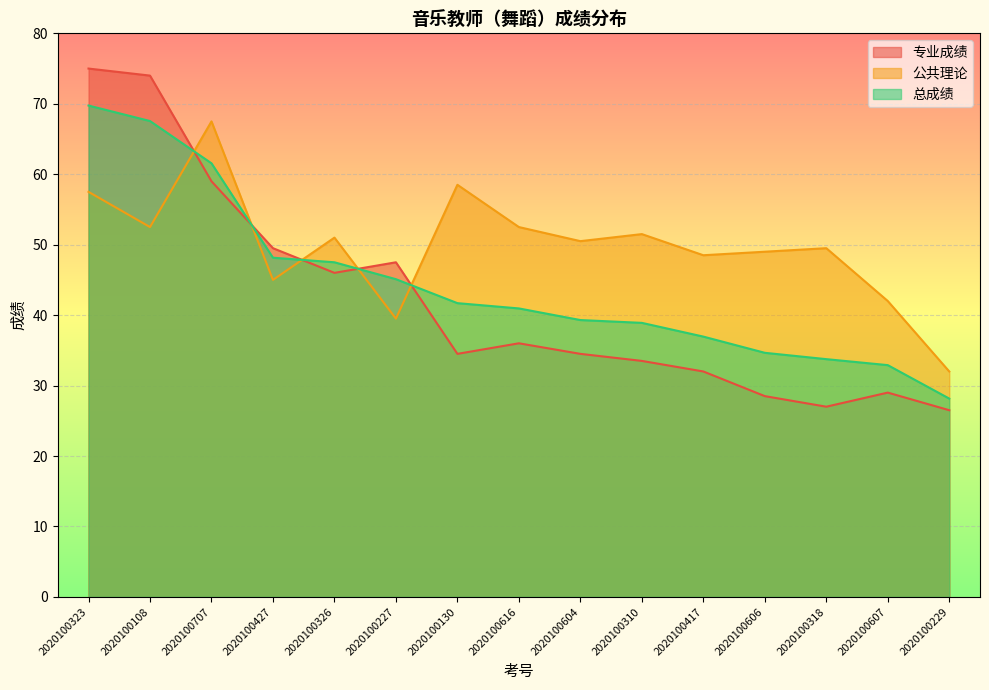

The value of 公共理论 at 2020100604 is 50.5. True or false?

True